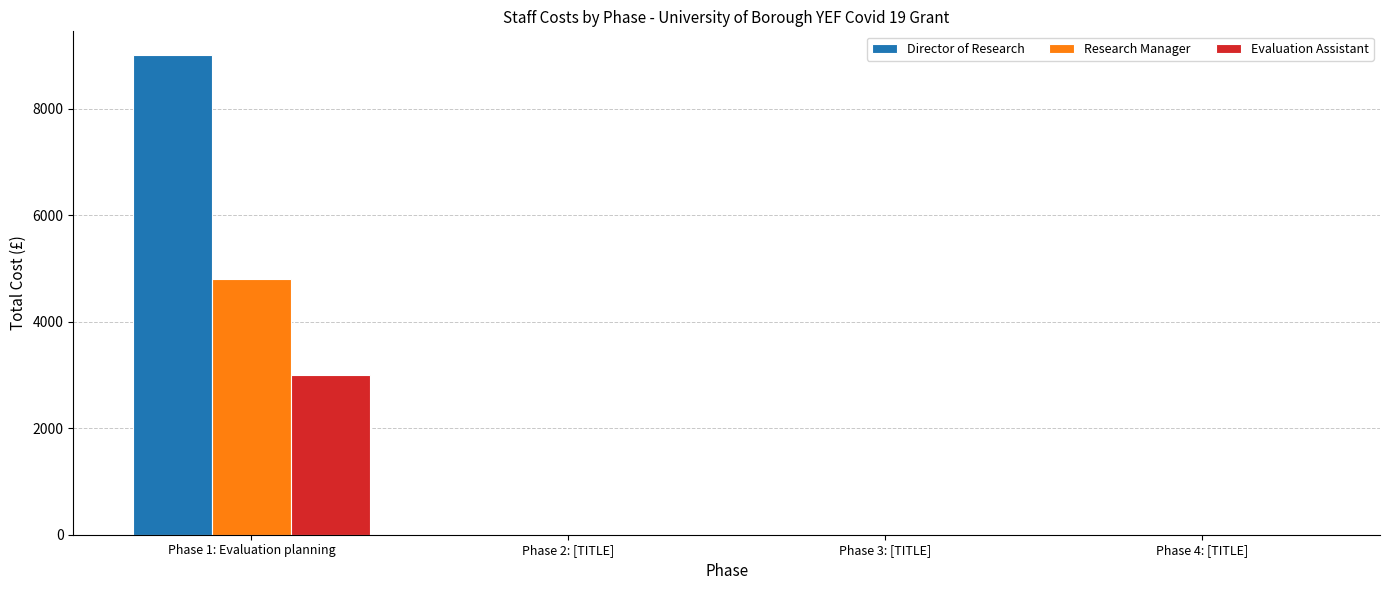

The Director of Research series shows 0 at Phase 2: [TITLE]. True or false?

True